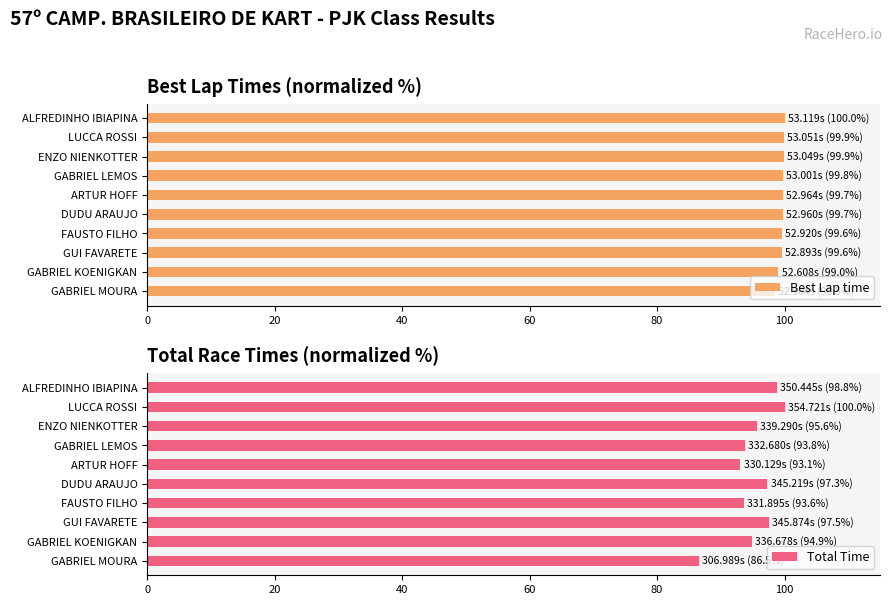

Is it true that Total Time equals 139.1 at FAUSTO FILHO?

False